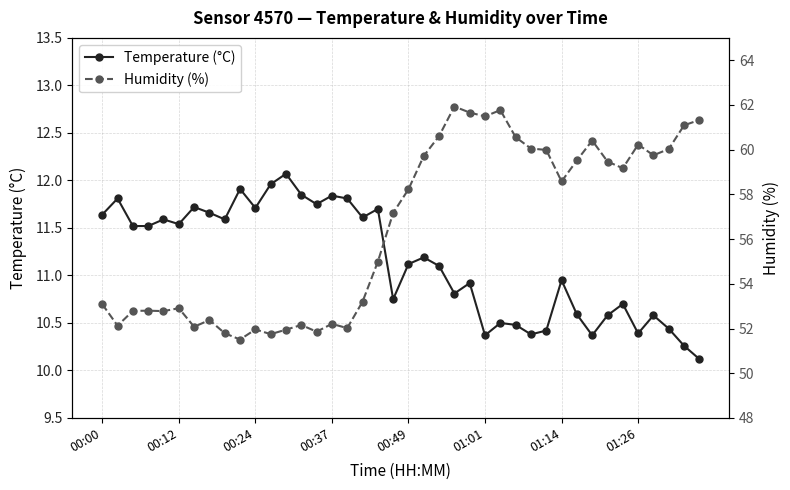

What is the approximate value of Humidity (%) at 26?

61.8